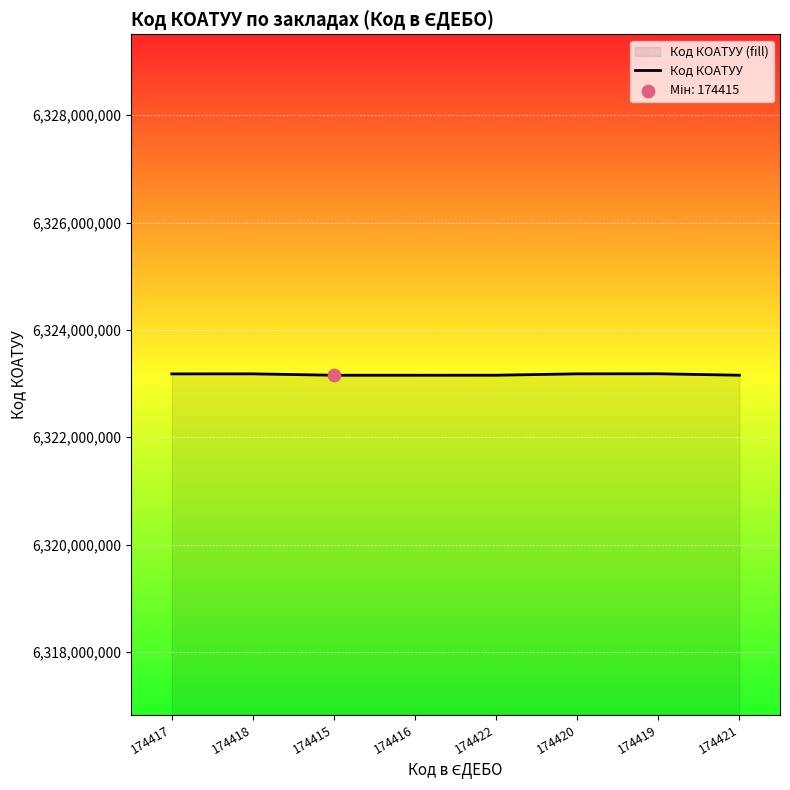

What is the ratio of the value at 174415 to the value at 174418?

1.0